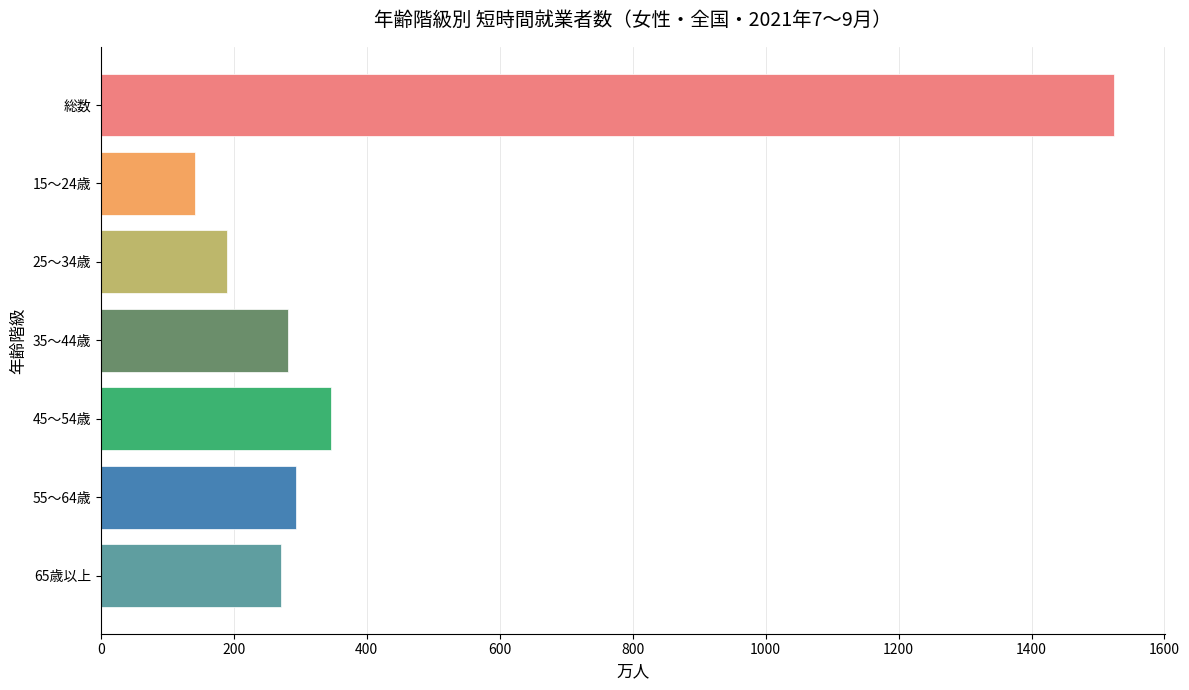

Where is the data nearest to the value 833?

45～54歳